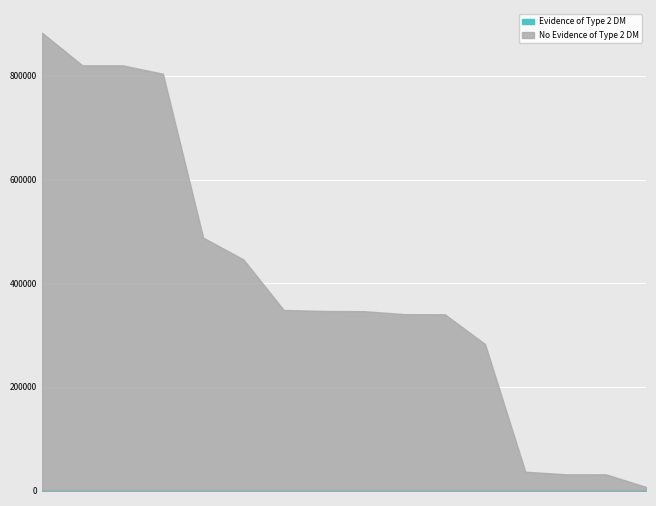

The value of Evidence of Type 2 DM at 12 is 1. True or false?

False